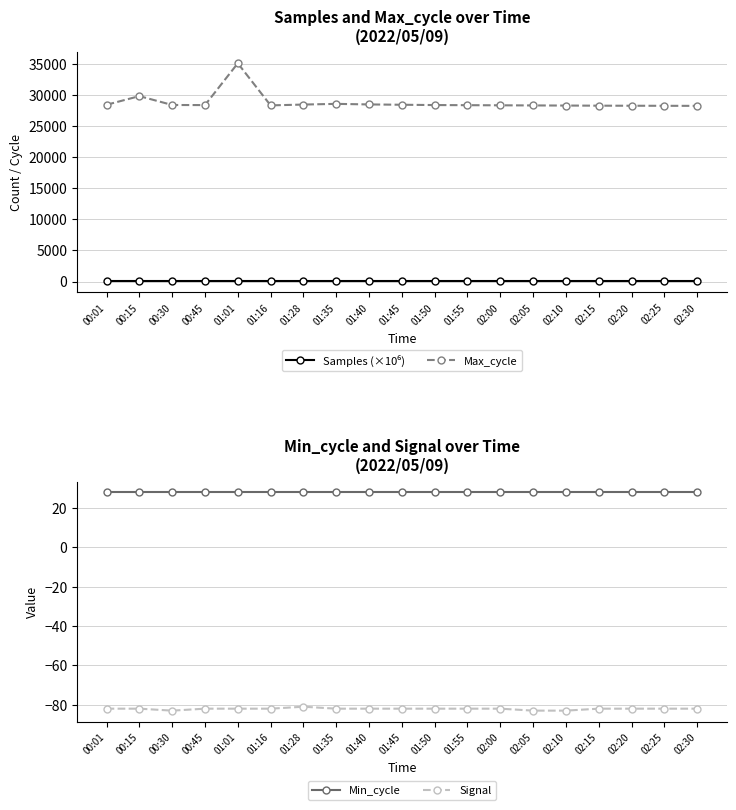

What is the difference between the Max_cycle values at 00:45 and 01:45?

55.0